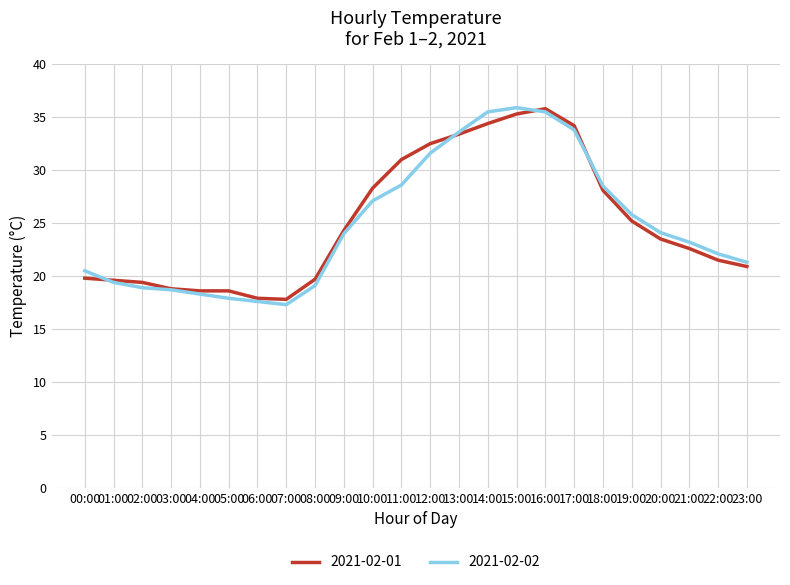

How many series are shown in this chart?

2